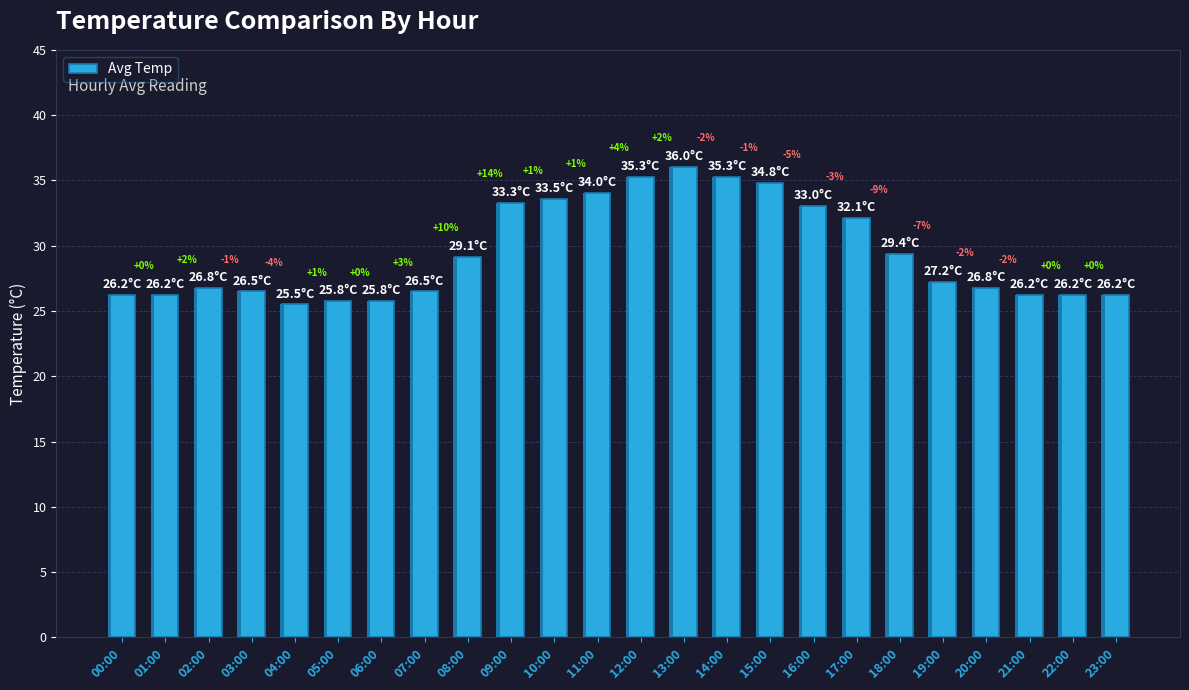

True or false: the data shows 10.0 at 21:00.

False